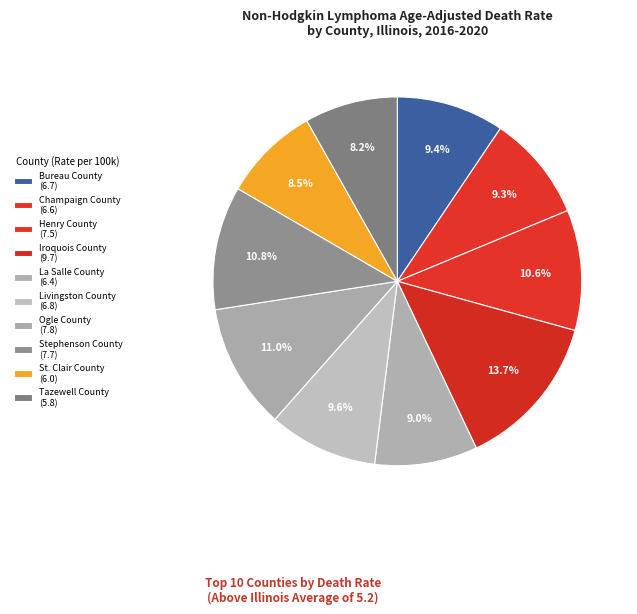

Is it true that Livingston County is 10% of the pie?

True